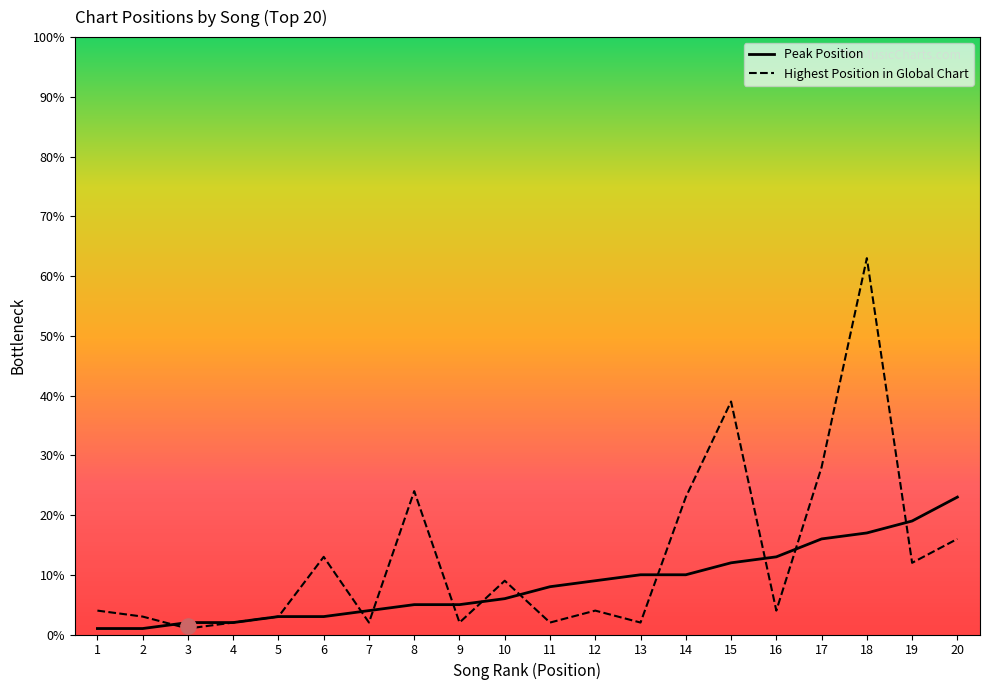

What is the total value across all series at 14?

33